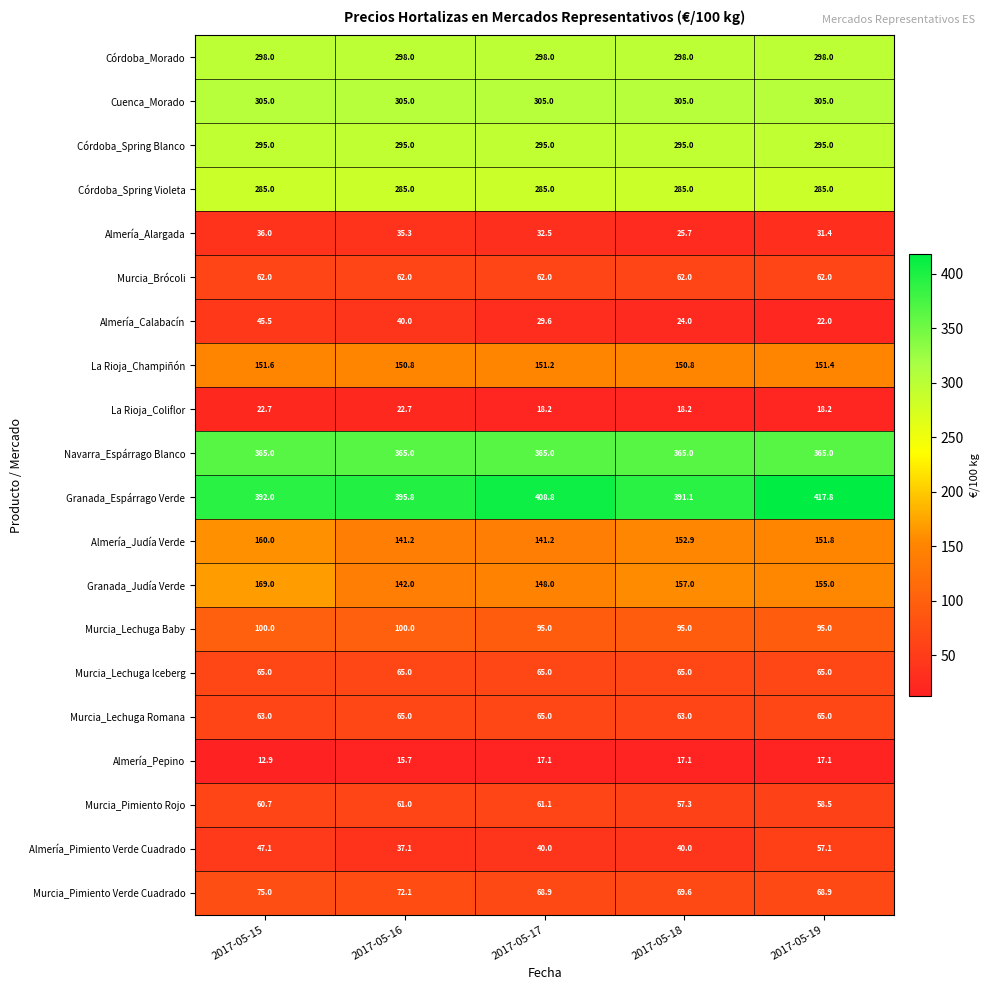

At which category is the sum across all series the highest?

2017-05-15